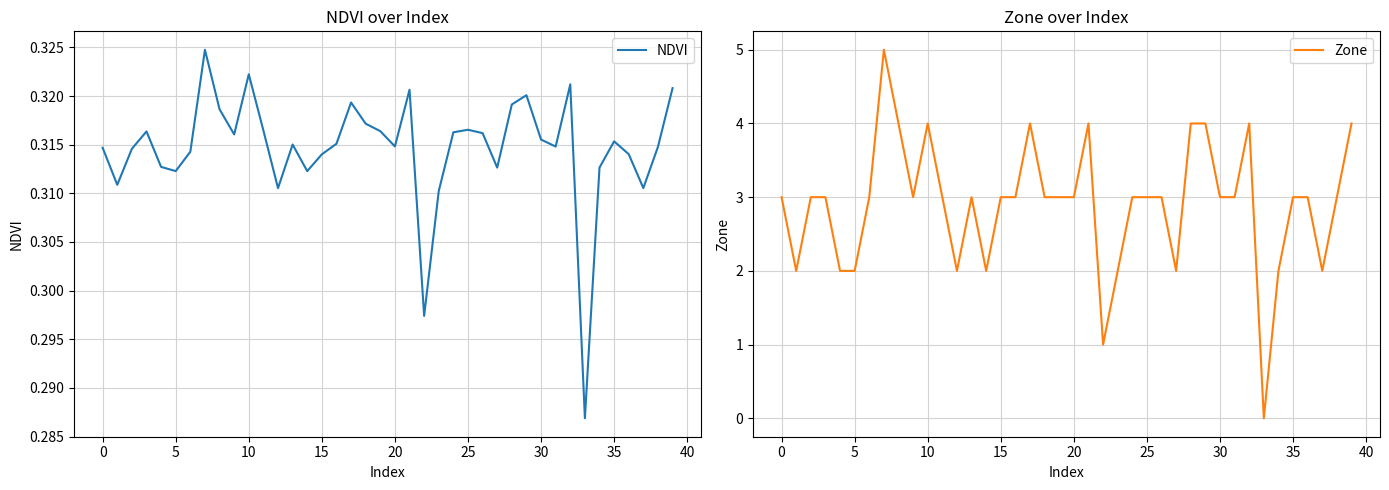

Is it true that Zone equals 2 at 5?

True